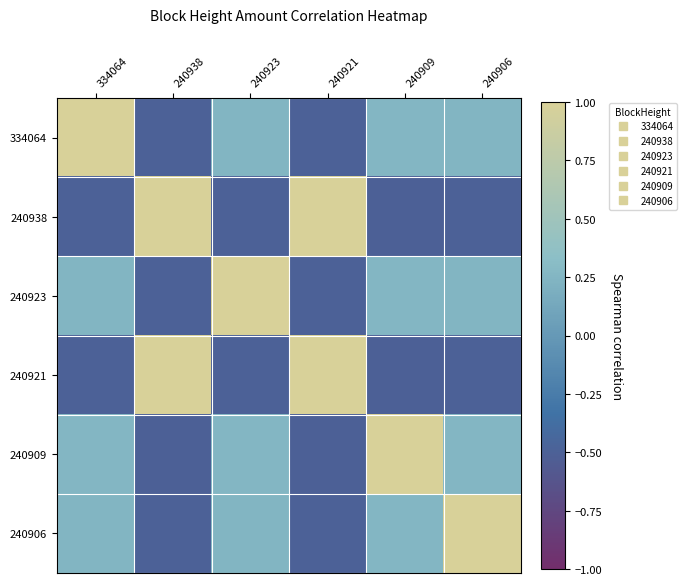

Which label corresponds to the smallest value in the chart?

240909